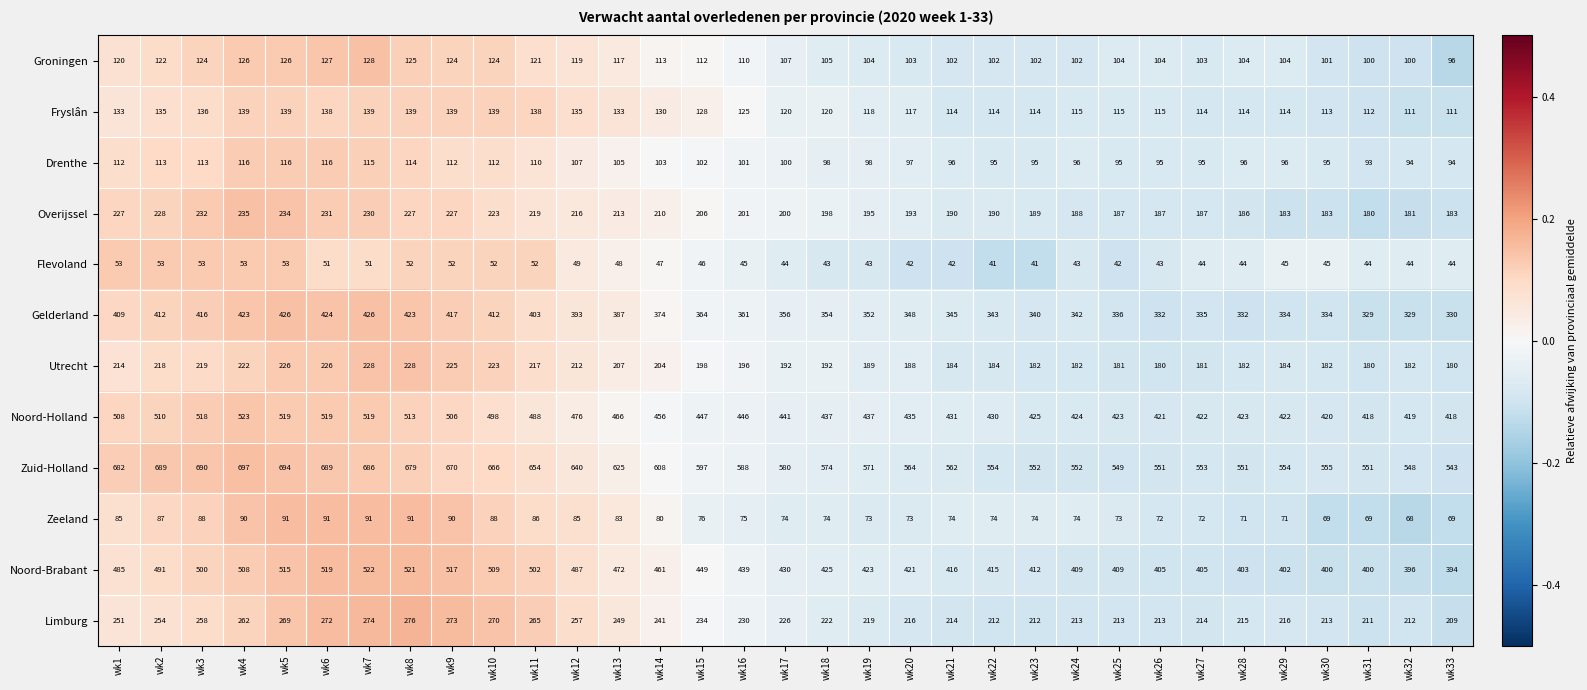

Which series changed the most between wk15 and wk22?

Zuid-Holland